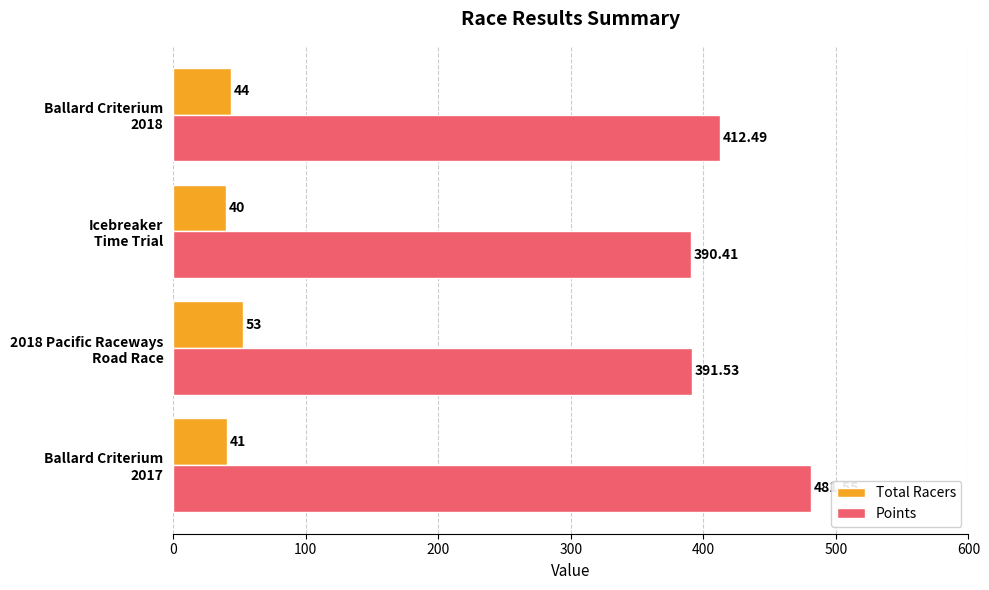

What is the difference between the maximum and minimum values in the Total Racers series?

13.0